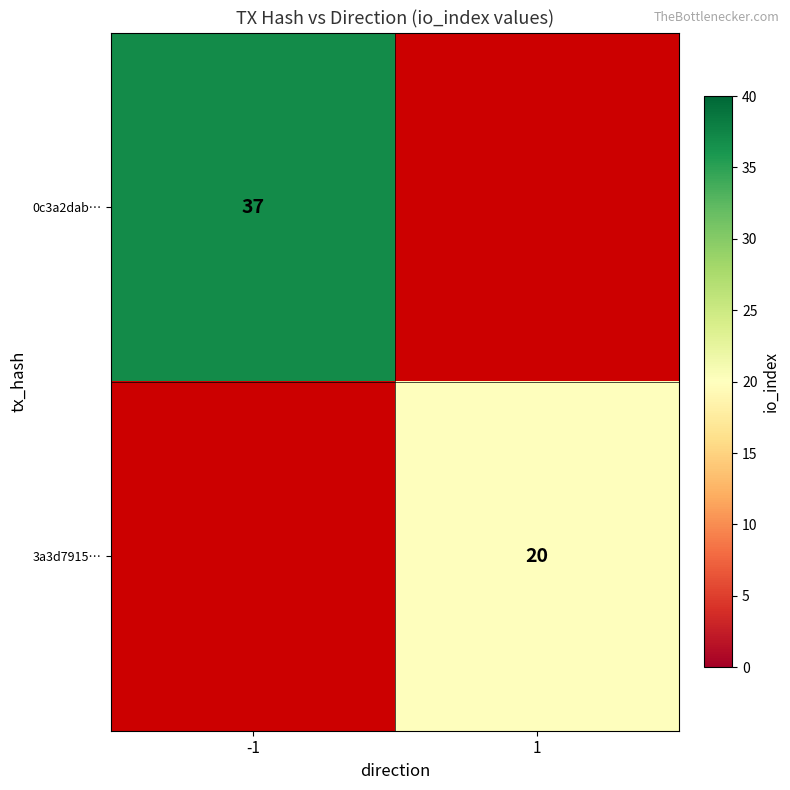

Is the value of 3a3d7915… at 1 greater than the value of 0c3a2dab… at -1?

No